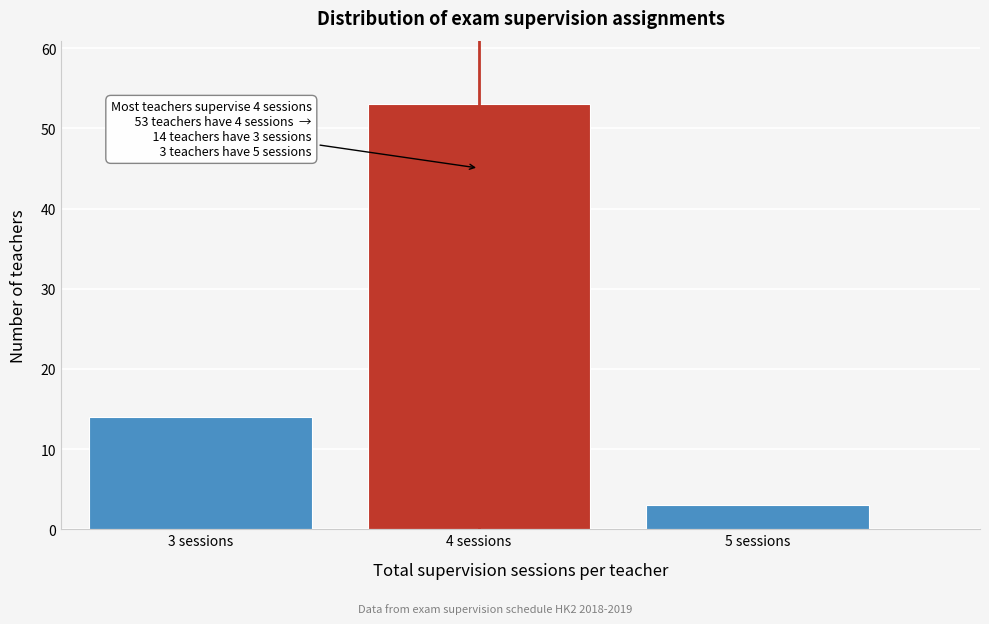

Reading left to right, list all the values displayed in this chart.

14	53	3